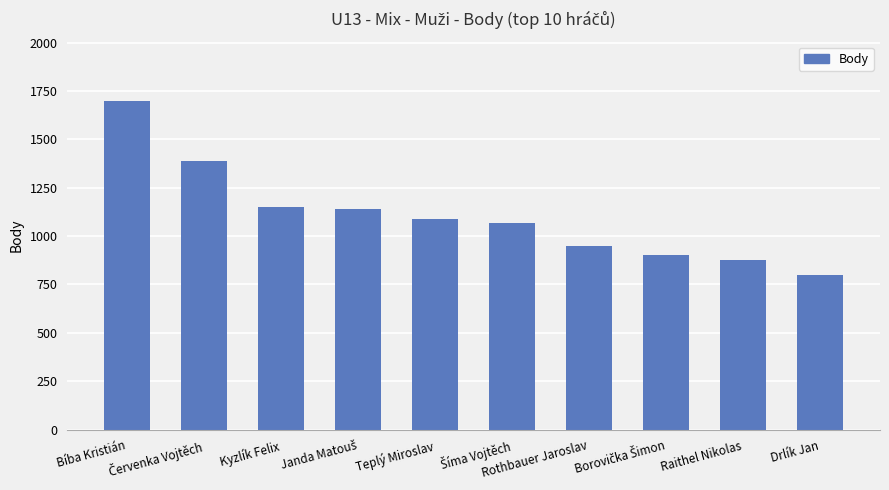

What is the value of the 9th bar from the left?

875